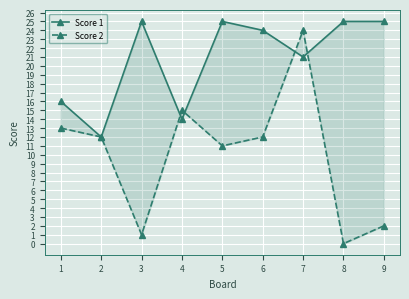

List the series in order of their overall mean, highest first.

Score 1, Score 2